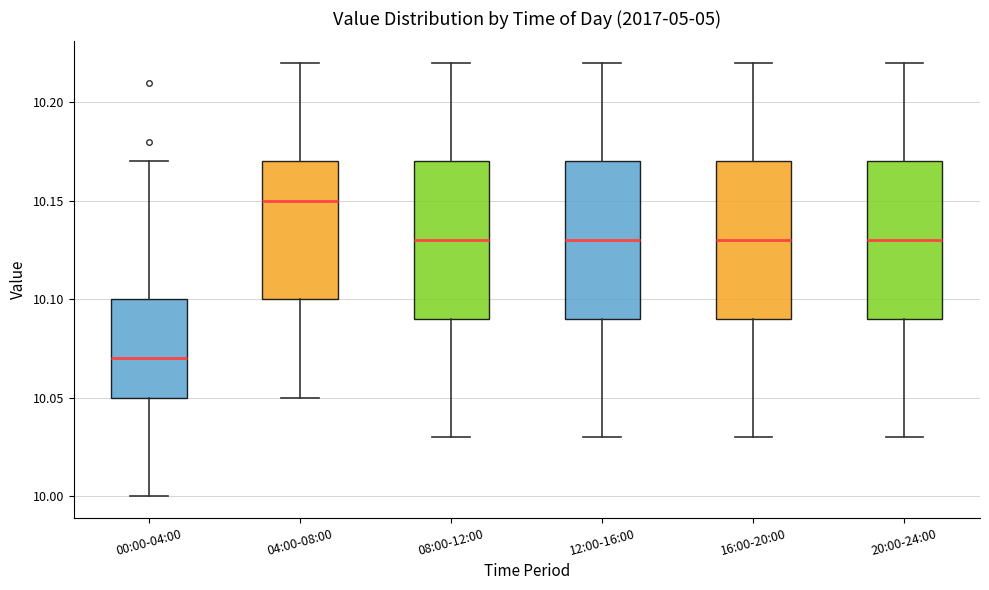

Reading left to right, transcribe this box plot: for each box, give where its median line is, the range the box spans, and where its two whiskers end, as read against the y-axis. The values are not printed on the chart, so give them approximately, as read against the axis.

00:00-04:00: median 10.07, box 10.05 to 10.10, whiskers 10.00 to 10.17
04:00-08:00: median 10.15, box 10.10 to 10.17, whiskers 10.05 to 10.22
08:00-12:00: median 10.13, box 10.09 to 10.17, whiskers 10.03 to 10.22
12:00-16:00: median 10.13, box 10.09 to 10.17, whiskers 10.03 to 10.22
16:00-20:00: median 10.13, box 10.09 to 10.17, whiskers 10.03 to 10.22
20:00-24:00: median 10.13, box 10.09 to 10.17, whiskers 10.03 to 10.22